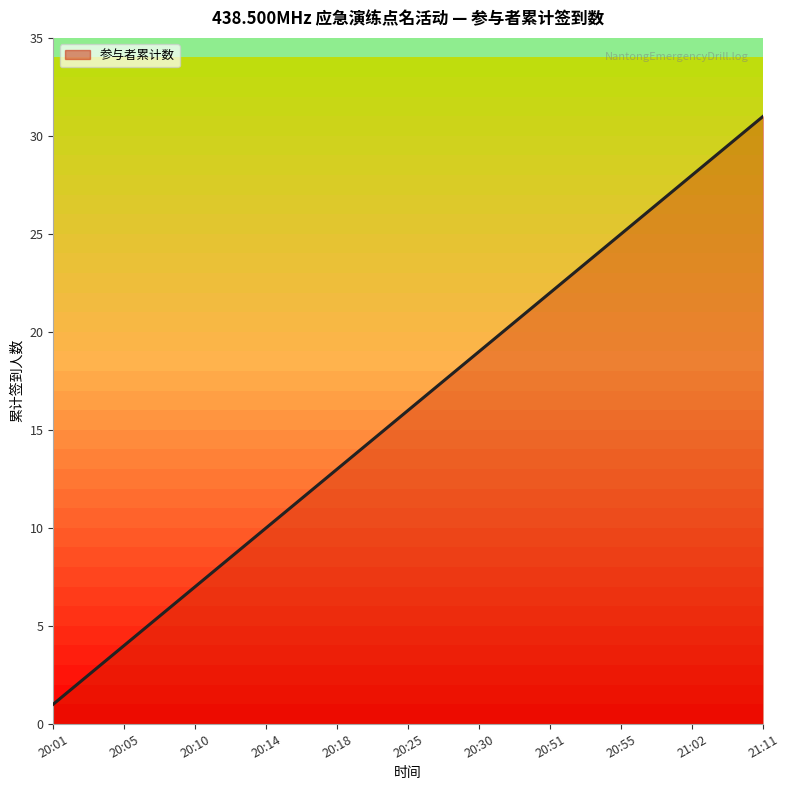

What is the value of the 25th point from the left?

25